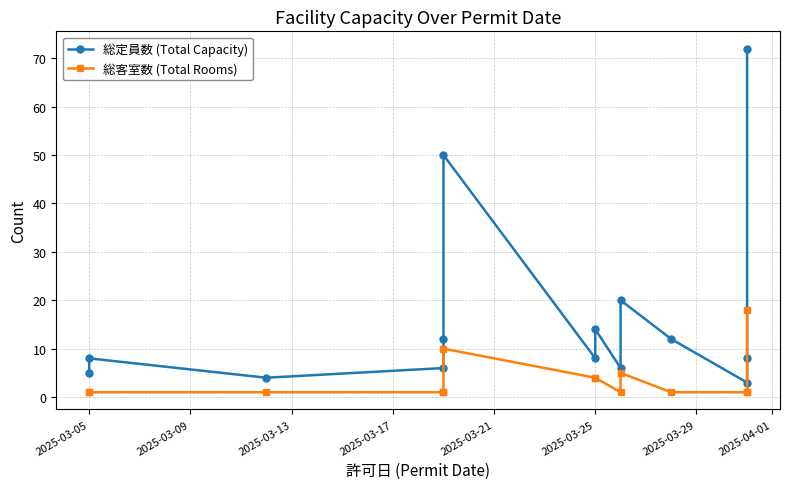

Between 2025-03-25 and 2025-03-13, which is larger?

2025-03-25